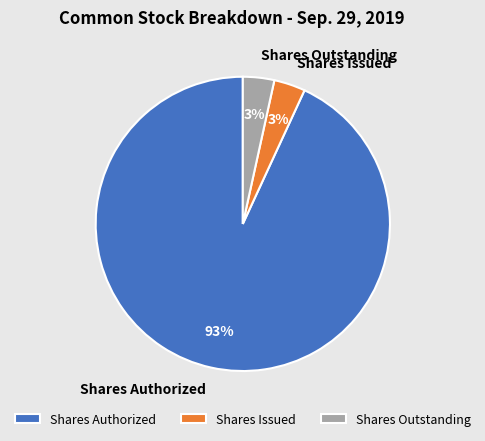

How many slices are in this pie chart?

3